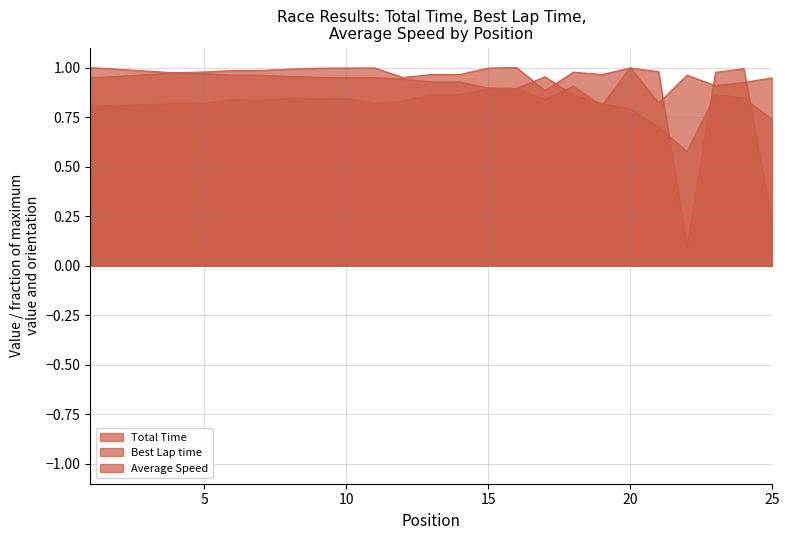

Count the number of data series in this chart.

3